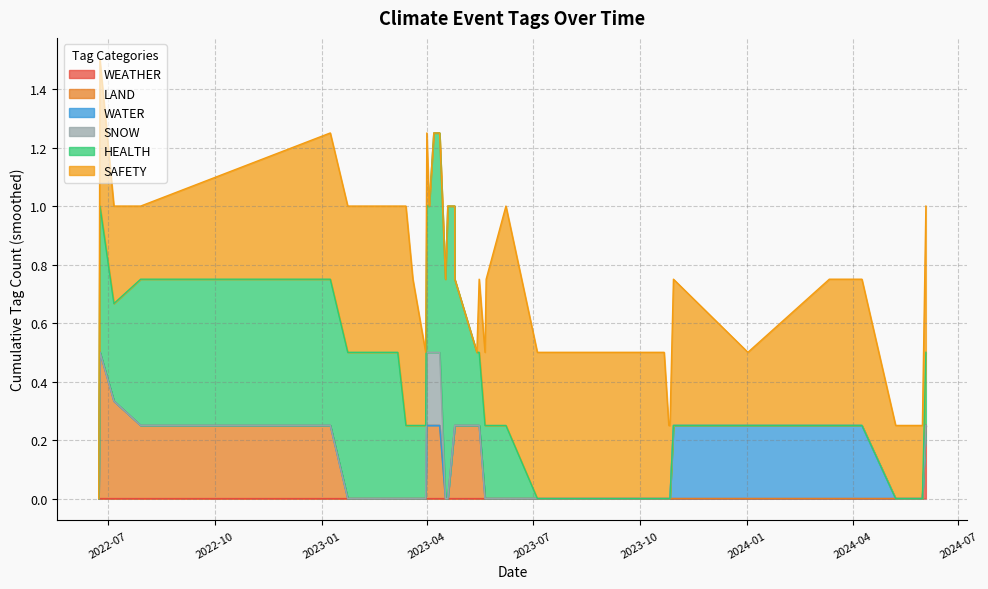

At which category does WATER reach its first local peak?

2023-10-30